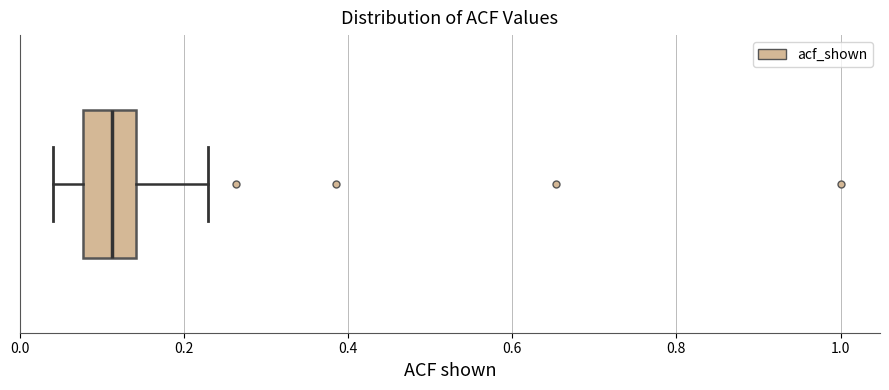

Transcribe this box plot: give where the median line is, the range the box spans, and where the two whiskers end, as read against the x-axis. The values are not printed on the chart, so give them approximately, as read against the axis.

median 0.12, box 0.08 to 0.14, whiskers 0.04 to 0.24